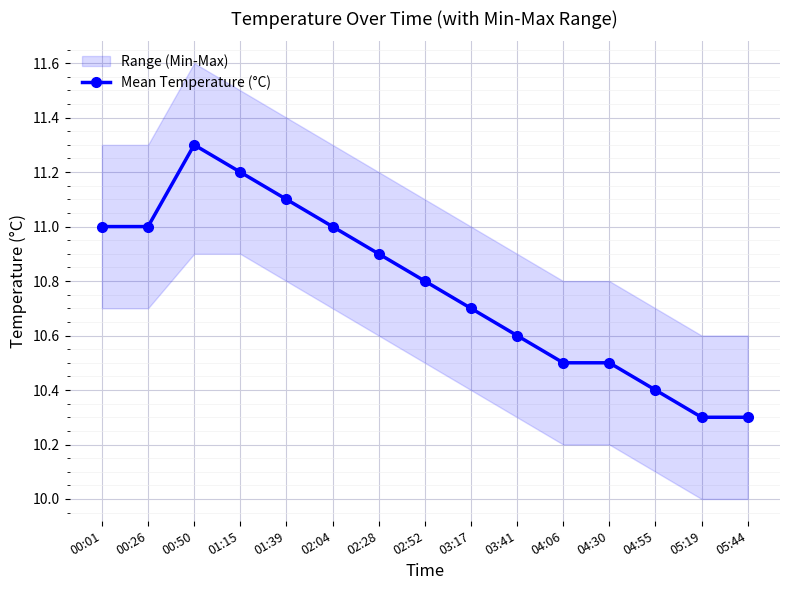

What is the average value?

10.8